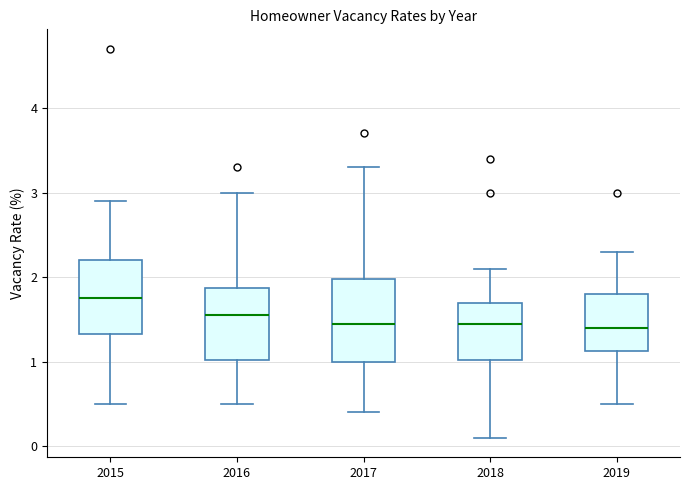

Reading left to right, read every box against the y-axis: the position of its median line, the range the box covers, and the ends of its whiskers. The values are not printed on the chart, so give them approximately, as read against the axis.

2015: median 1.8, box 1.3 to 2.2, whiskers 0.5 to 2.9
2016: median 1.6, box 1.0 to 1.9, whiskers 0.5 to 3.0
2017: median 1.5, box 1.0 to 2.0, whiskers 0.4 to 3.3
2018: median 1.5, box 1.0 to 1.7, whiskers 0.1 to 2.1
2019: median 1.4, box 1.1 to 1.8, whiskers 0.5 to 2.3